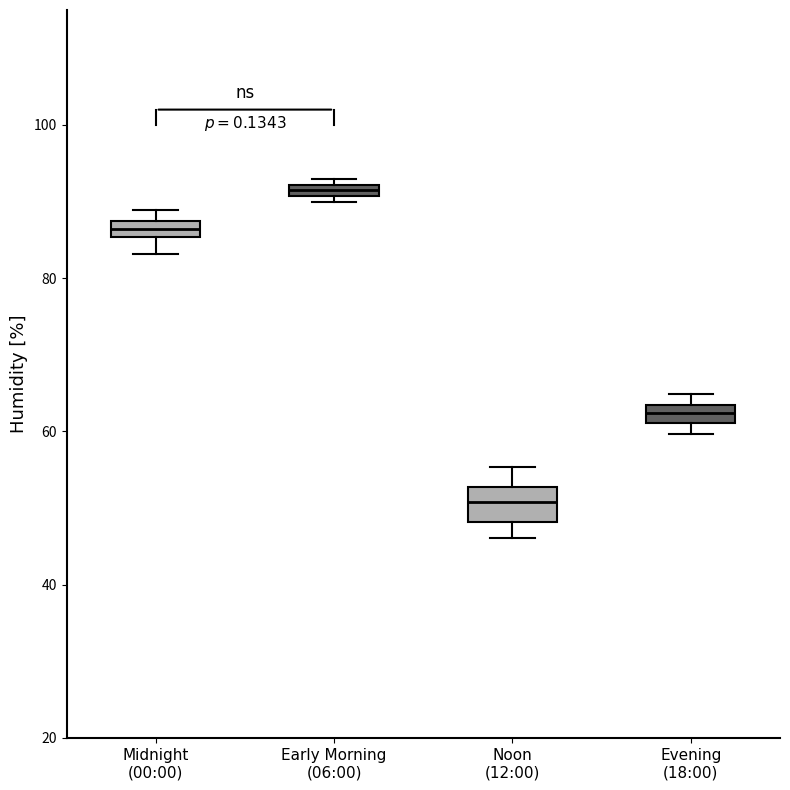

Which box is the tallest, from its lower edge to its upper edge?

Noon (12:00)